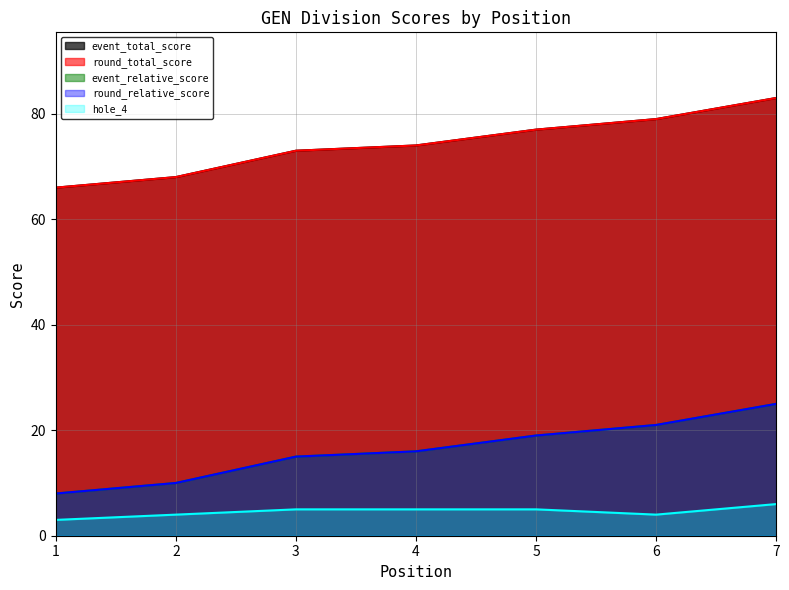

What is the total value across all series at 6?

204